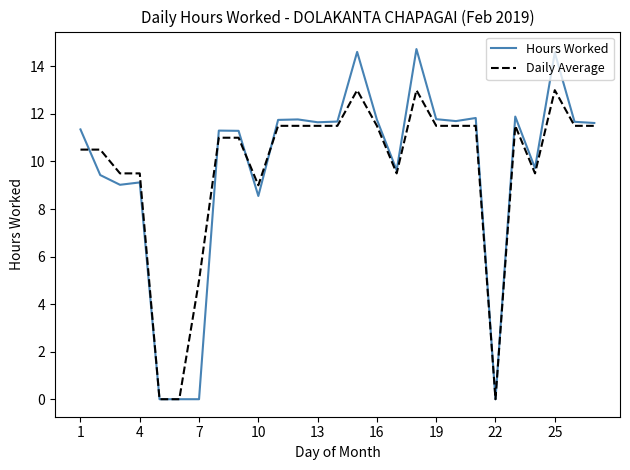

Which series has the largest range (max minus min)?

Hours Worked